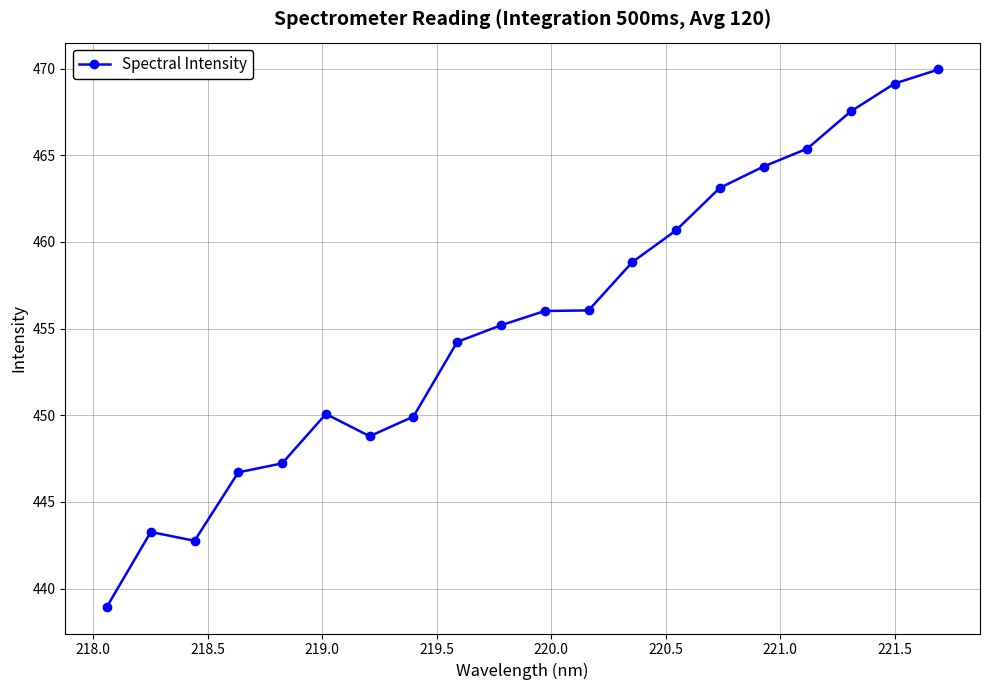

True or false: there are more than 1 points higher than both neighbors.

True